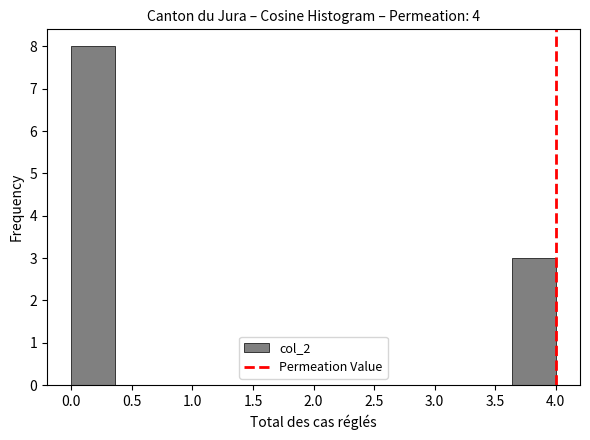

Reading left to right, list every bar in this chart as the range it spans on the x-axis followed by its height. Neither the bar edges nor the heights are printed on the chart, so give them approximately, as read against the axes.

0.00 to 0.35: 8
0.35 to 0.75: 0
0.75 to 1.10: 0
1.10 to 1.45: 0
1.45 to 1.80: 0
1.80 to 2.20: 0
2.20 to 2.55: 0
2.55 to 2.90: 0
2.90 to 3.25: 0
3.25 to 3.65: 0
3.65 to 4.00: 3